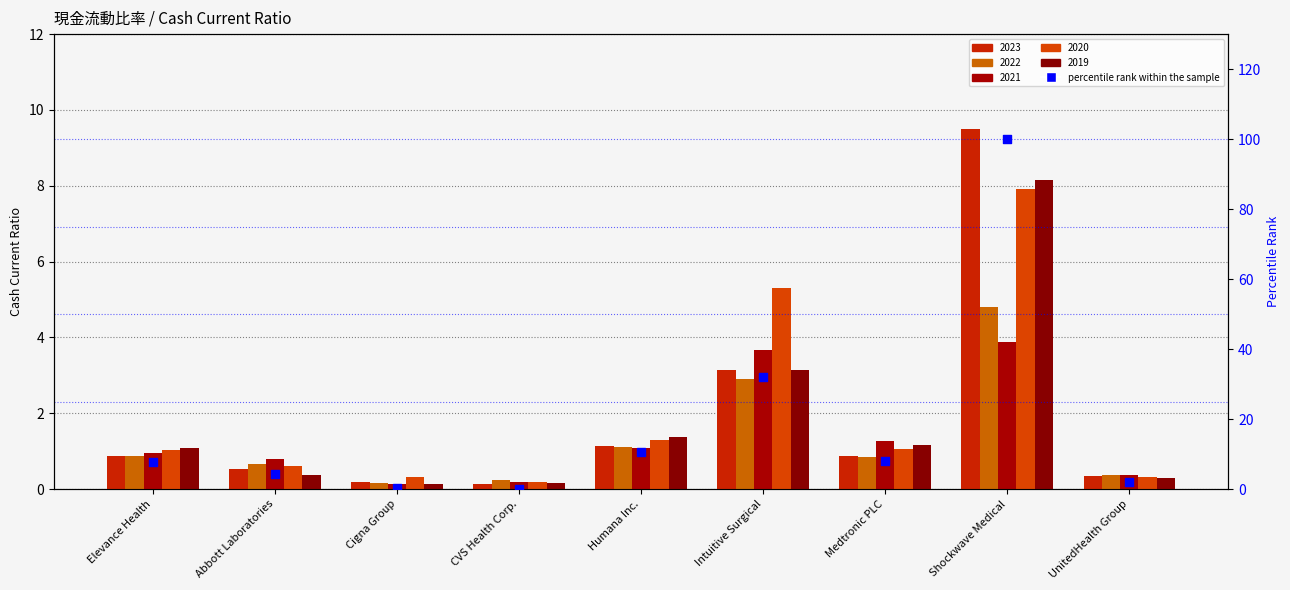

Between Shockwave Medical and UnitedHealth Group, which is larger?

Shockwave Medical